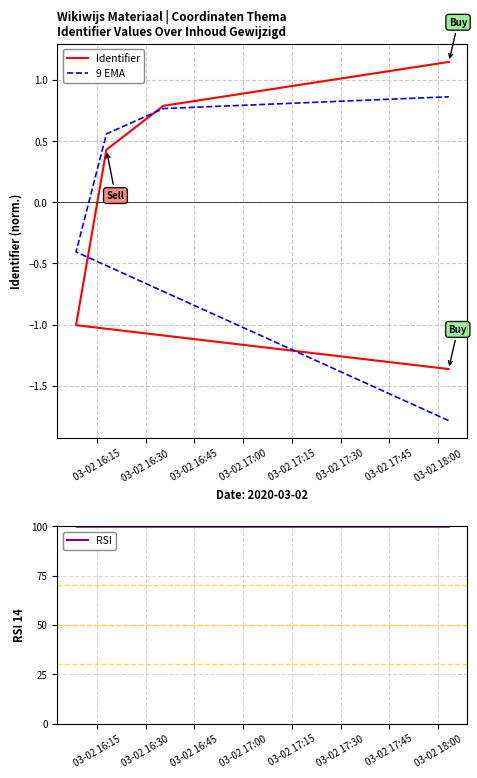

At how many categories does at least one series exceed 40?

5